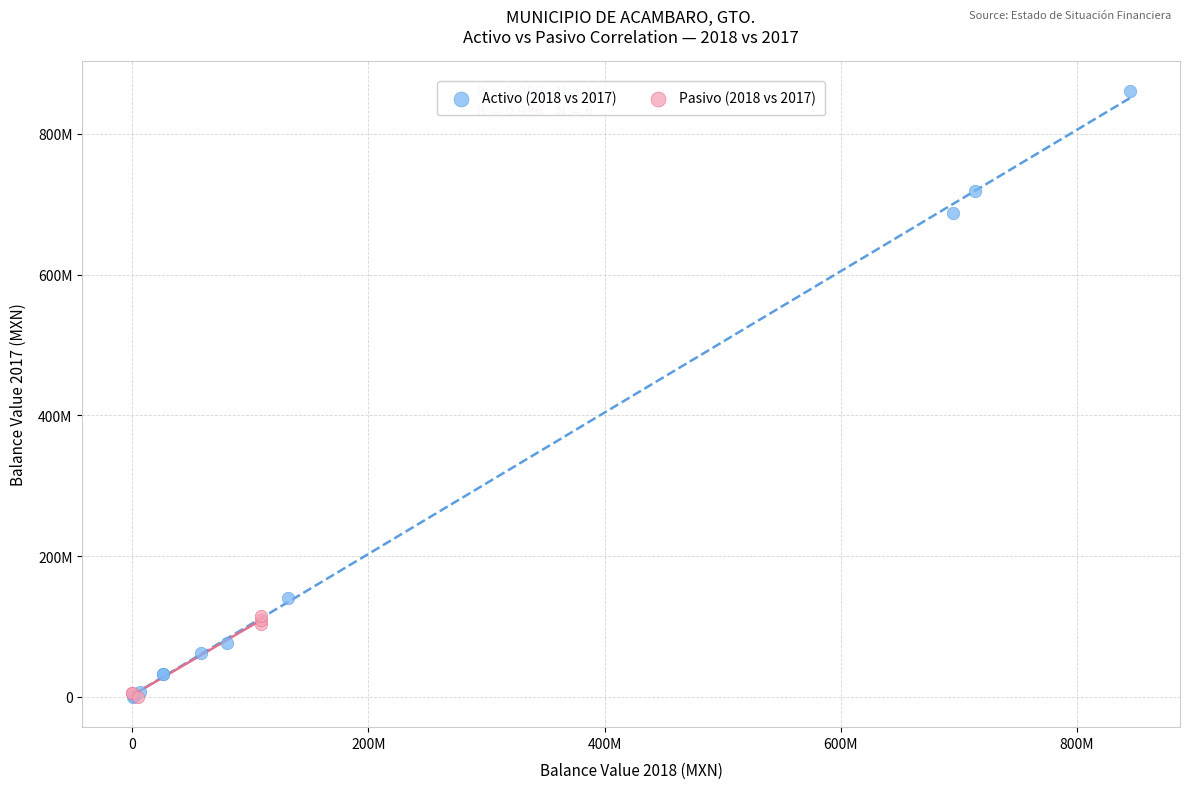

Which series has the largest Y range (max minus min)?

Activo (2018 vs 2017)